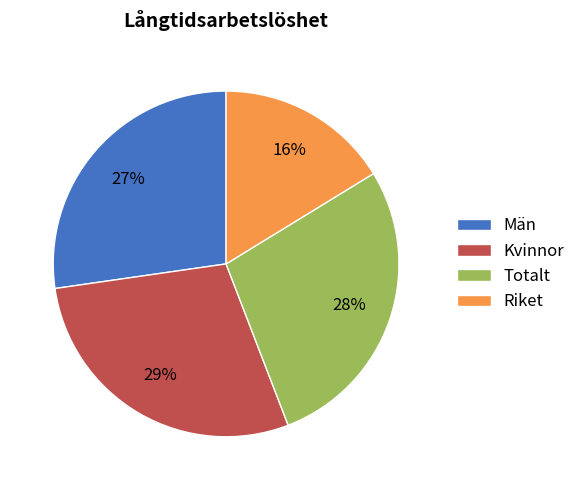

What is the largest slice in the pie chart?

Kvinnor